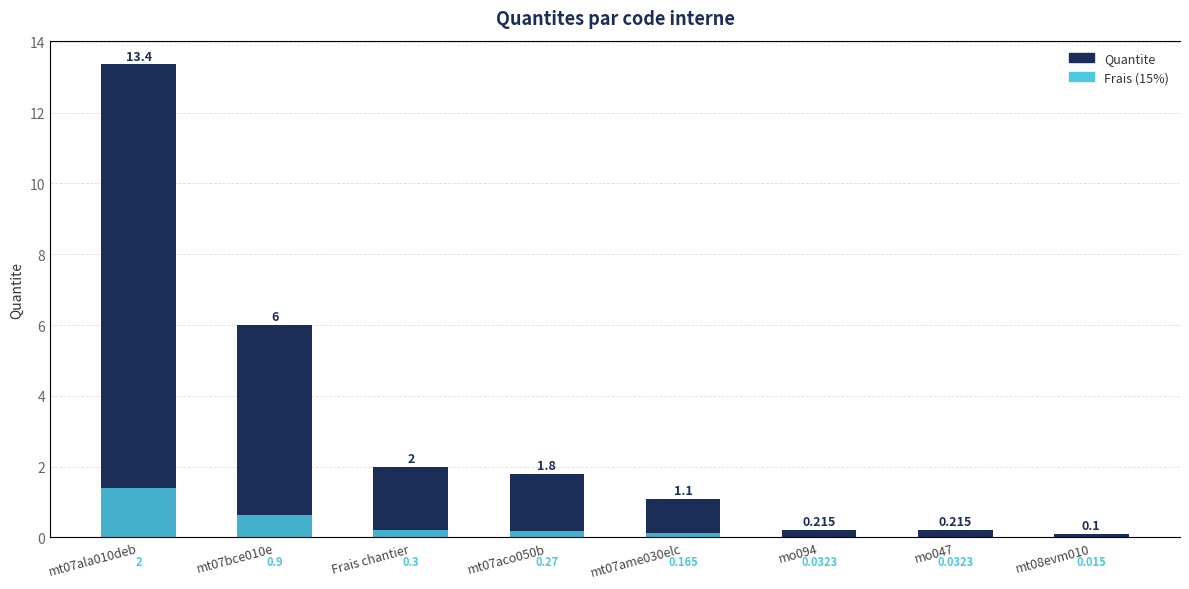

Reading left to right, extract all data points from this chart.

Quantite: 13.4	6.0	2.0	1.8	1.1	0.2	0.2	0.1
Frais (15%): 2.0	0.9	0.3	0.3	0.2	0.0	0.0	0.0